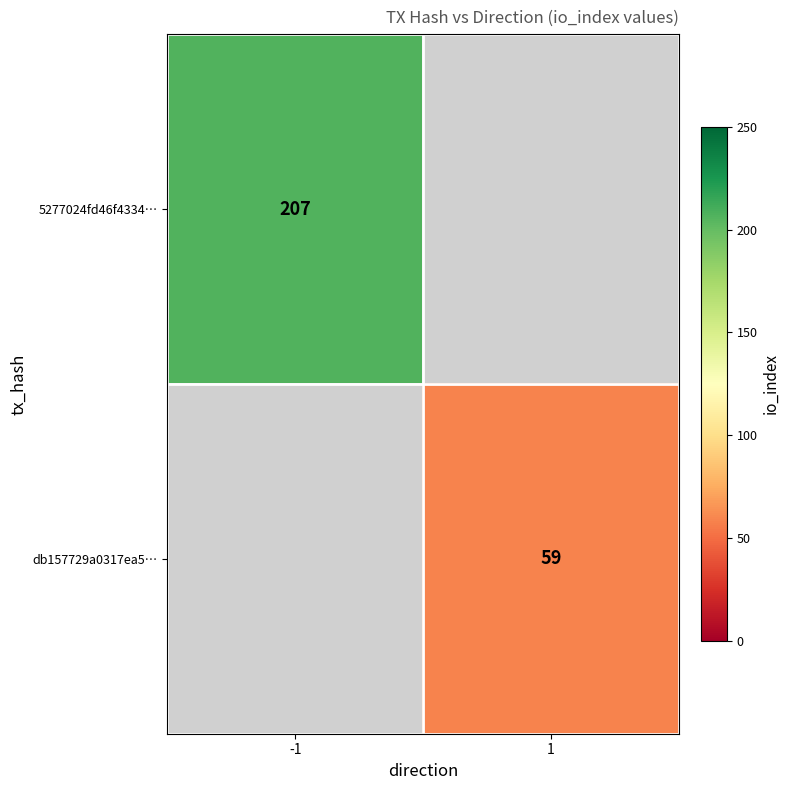

True or false: db157729a0317ea5… has a value of 80 at 1.

False